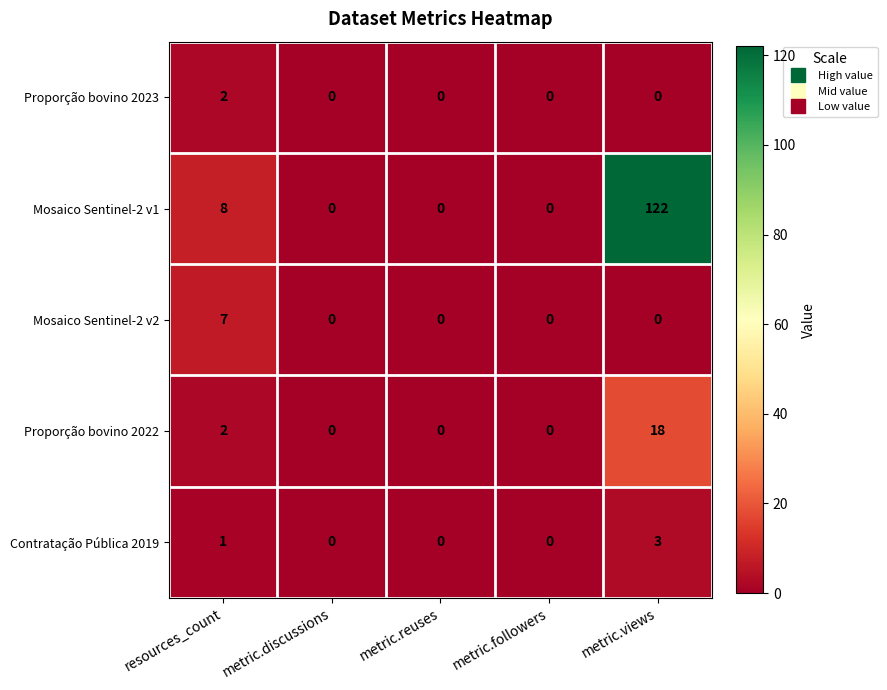

What is the difference between the Contratação Pública 2019 values at metric.reuses and metric.views?

3